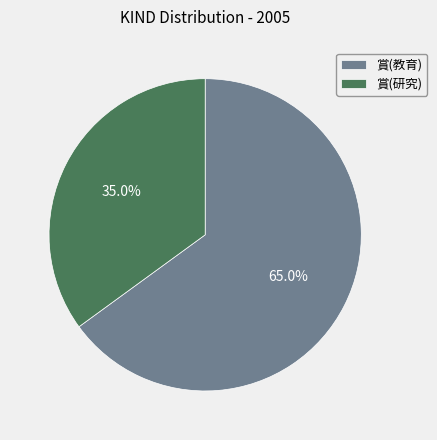

To the nearest percent, what is the difference between the 賞(教育) and 賞(研究) slice percentages?

30%